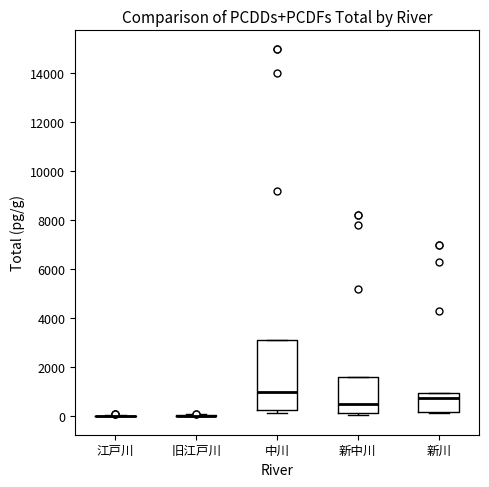

Reading left to right, read every box against the y-axis: the position of its median line, the range the box covers, and the ends of its whiskers. The values are not printed on the chart, so give them approximately, as read against the axis.

江戸川: box collapsed to a line at 0, whiskers 0 to 0
旧江戸川: box collapsed to a line at 0, whiskers 0 to 200
中川: median 1000, box 200 to 3200, whiskers 200 (just below the box's lower edge) to 3200
新中川: median 400, box 200 to 1600, whiskers 0 to 1600
新川: median 800, box 200 to 1000, whiskers 200 to 1000